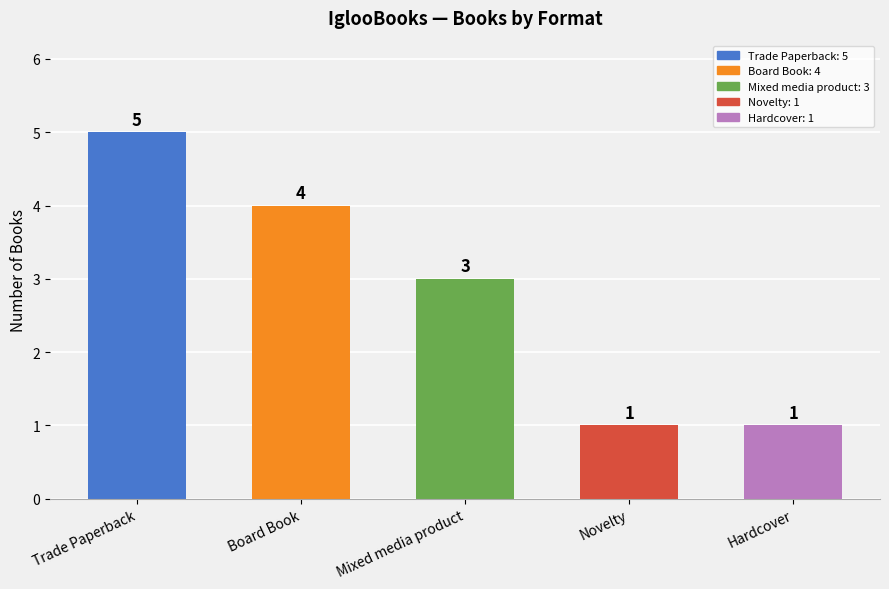

Count the number of data series in this chart.

1